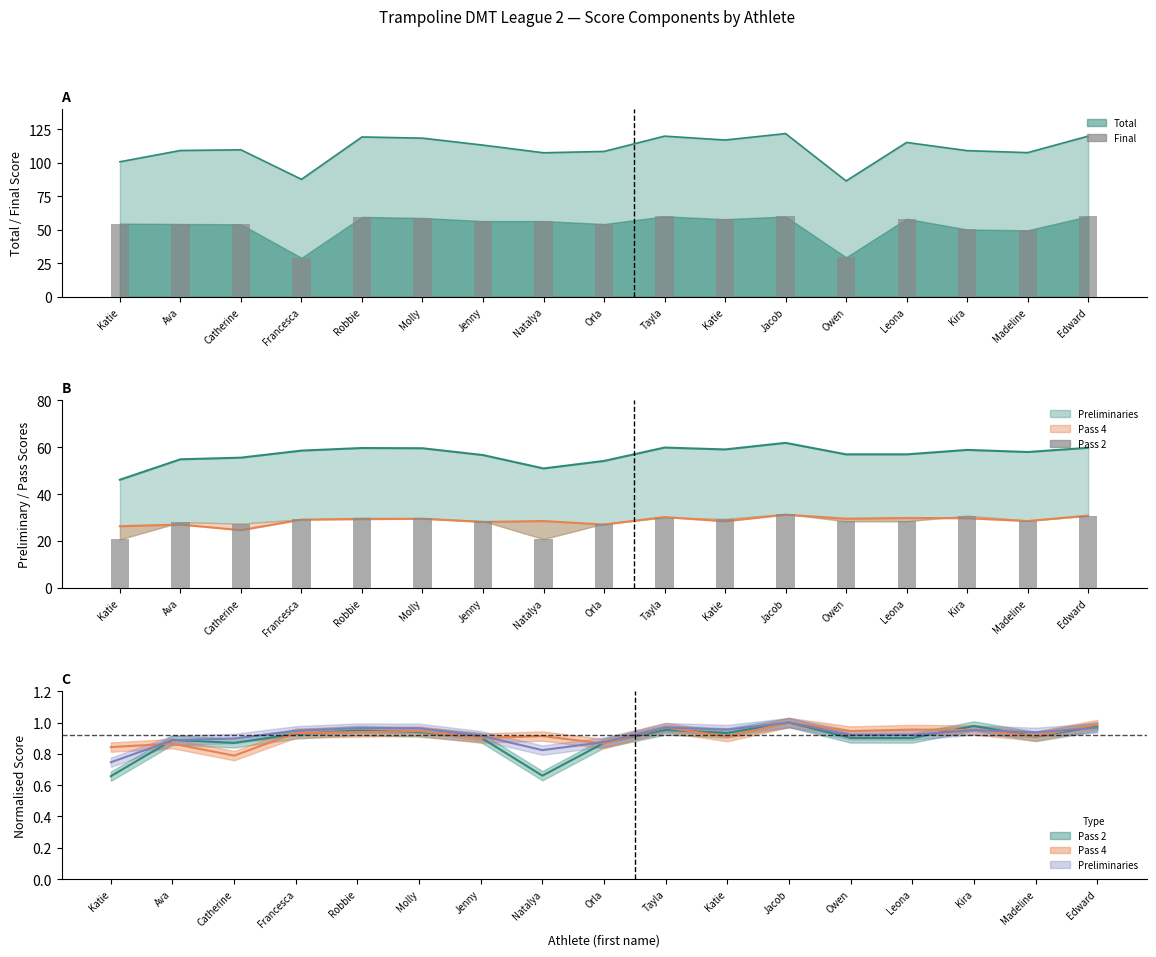

The value of Pass 4 at Francesca is 29.1. True or false?

True